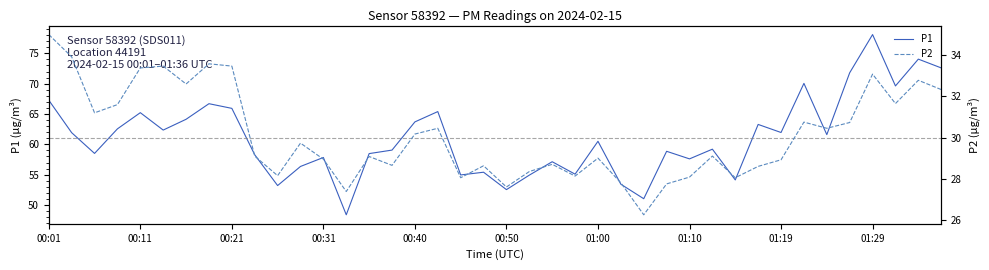

True or false: P1 and P2 intersect in this chart.

False